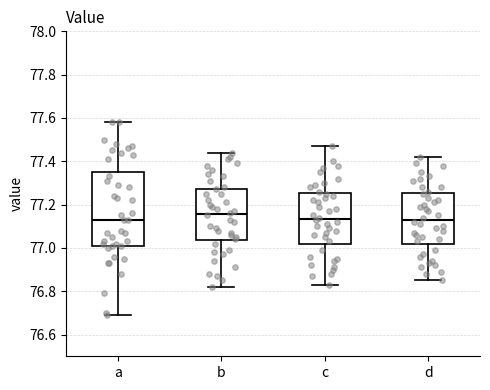

Which box is the tallest, from its lower edge to its upper edge?

a